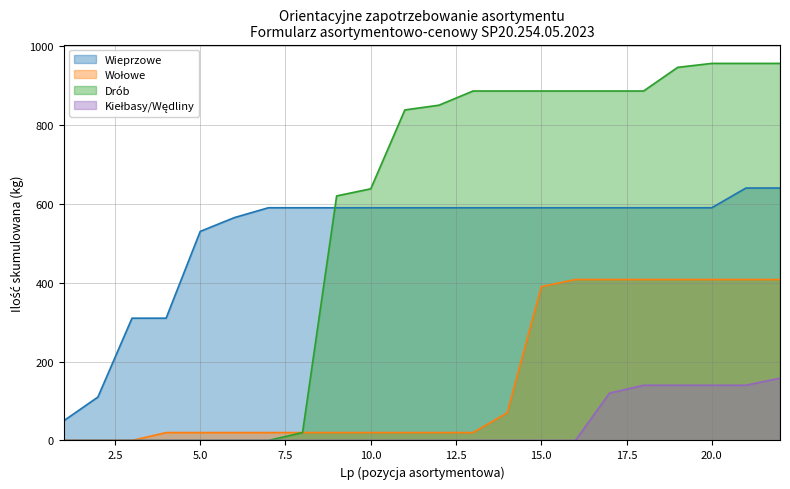

What is the maximum value shown in the chart?

956